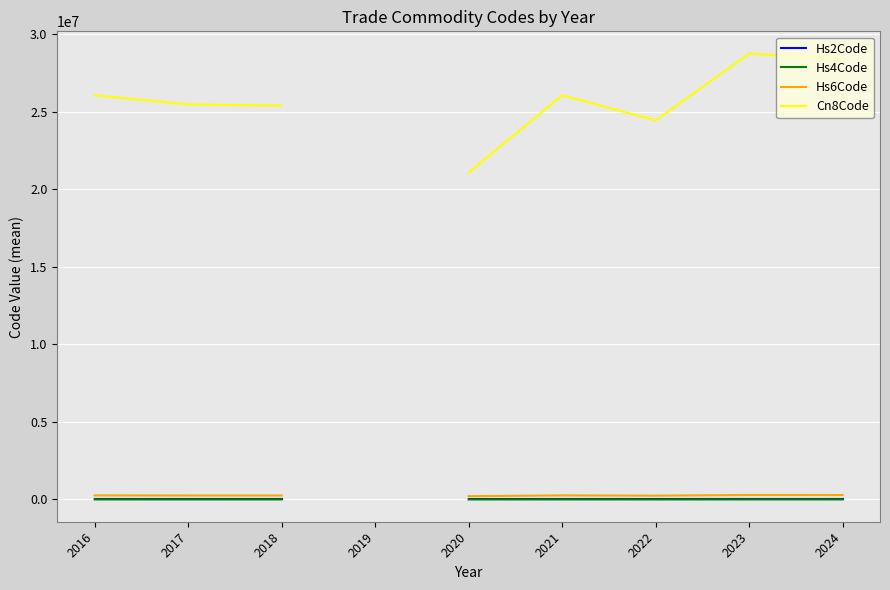

Which has a higher value, 2019 or 2017?

2017